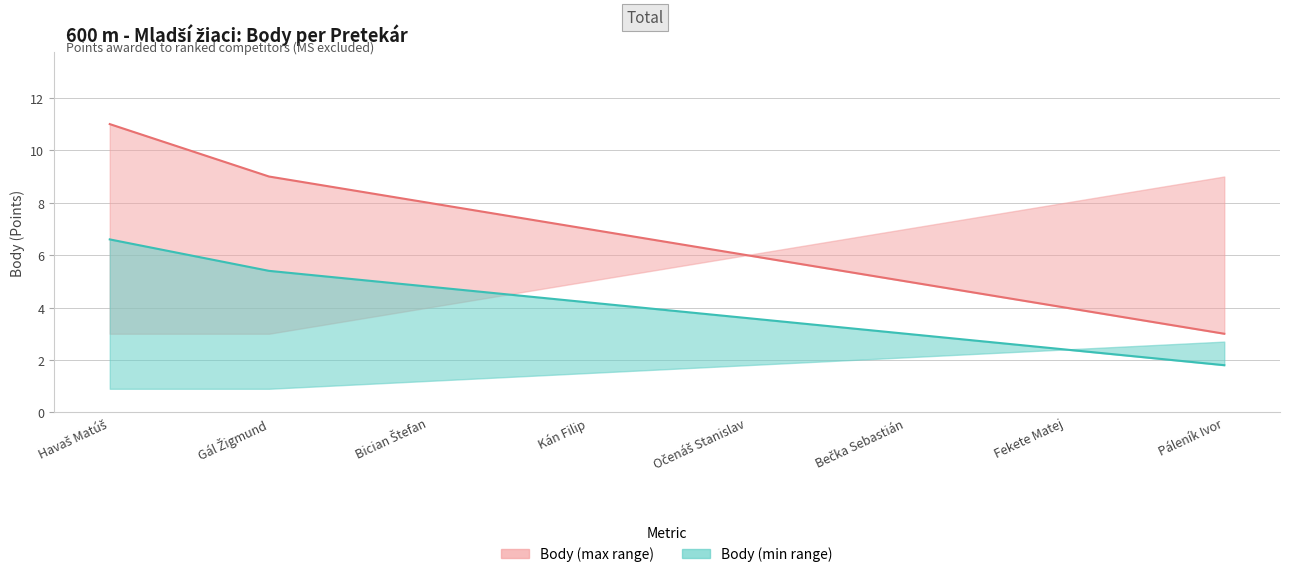

What is the ratio of the value at Bečka Sebastián to the value at Páleník Ivor?

1.7